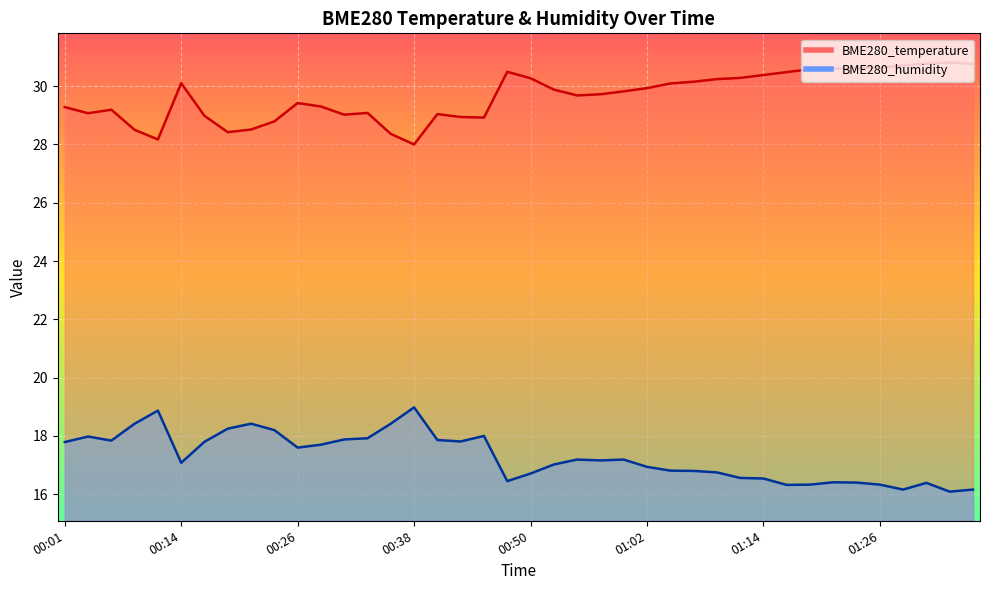

The BME280_humidity series shows 16.7 at 00:50. True or false?

True